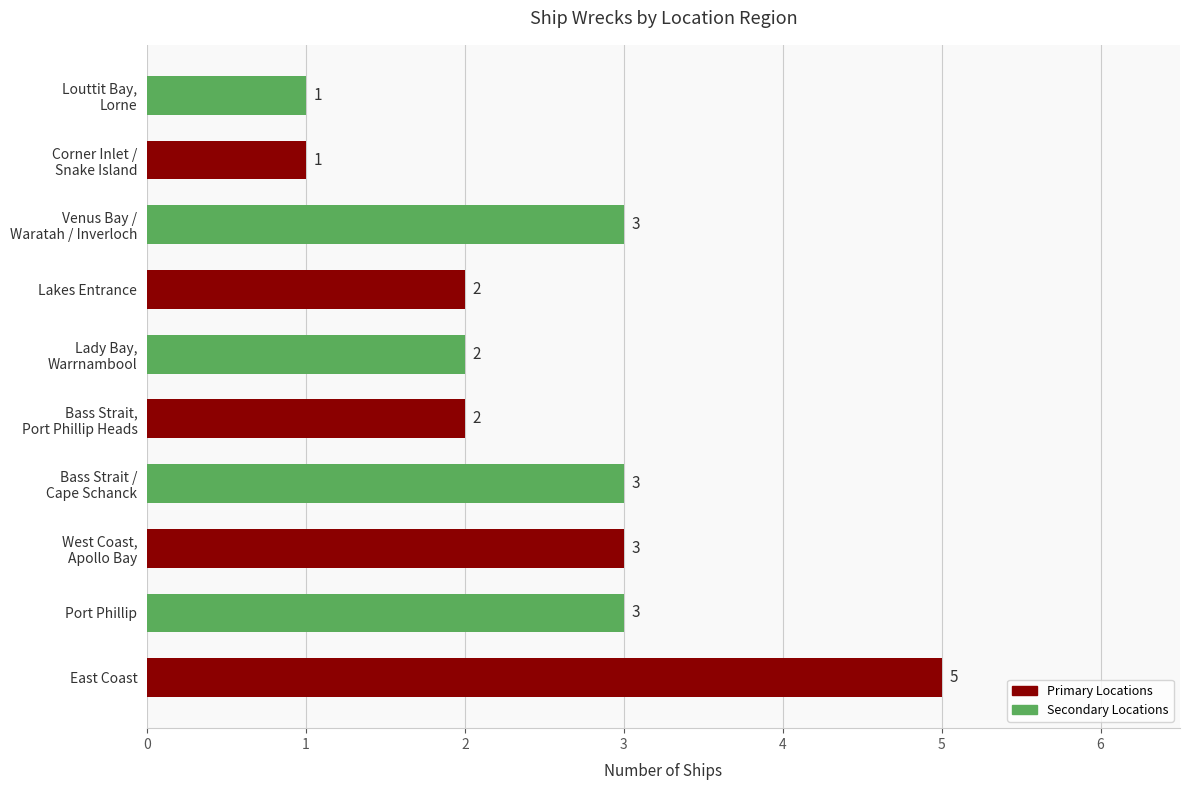

Count the values in the range 2 to 3.

7